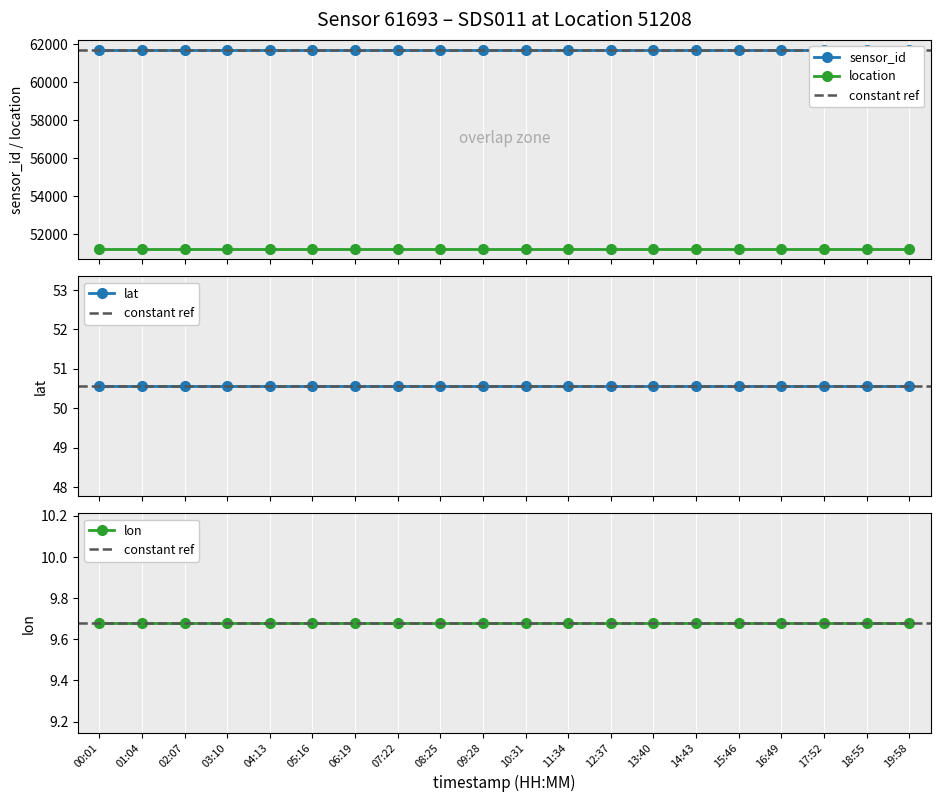

What is the label of the 2nd point from the right?

18:55